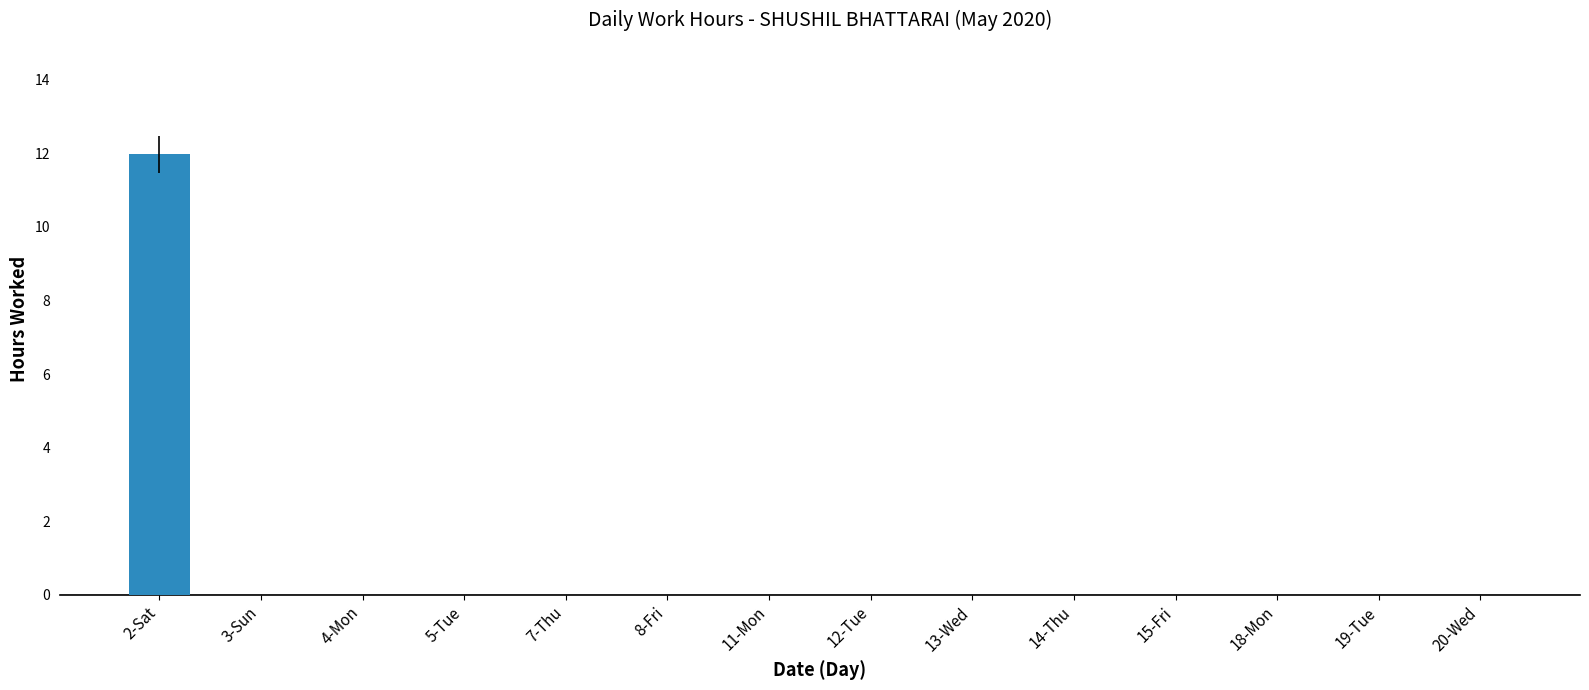

What is the greatest value displayed?

12.0